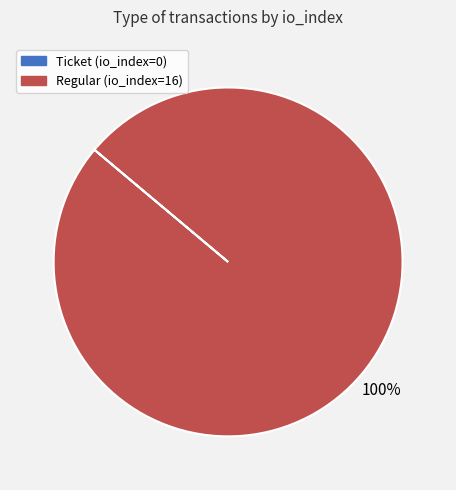

True or false: Regular (io_index=16) accounts for 100% of the total.

True